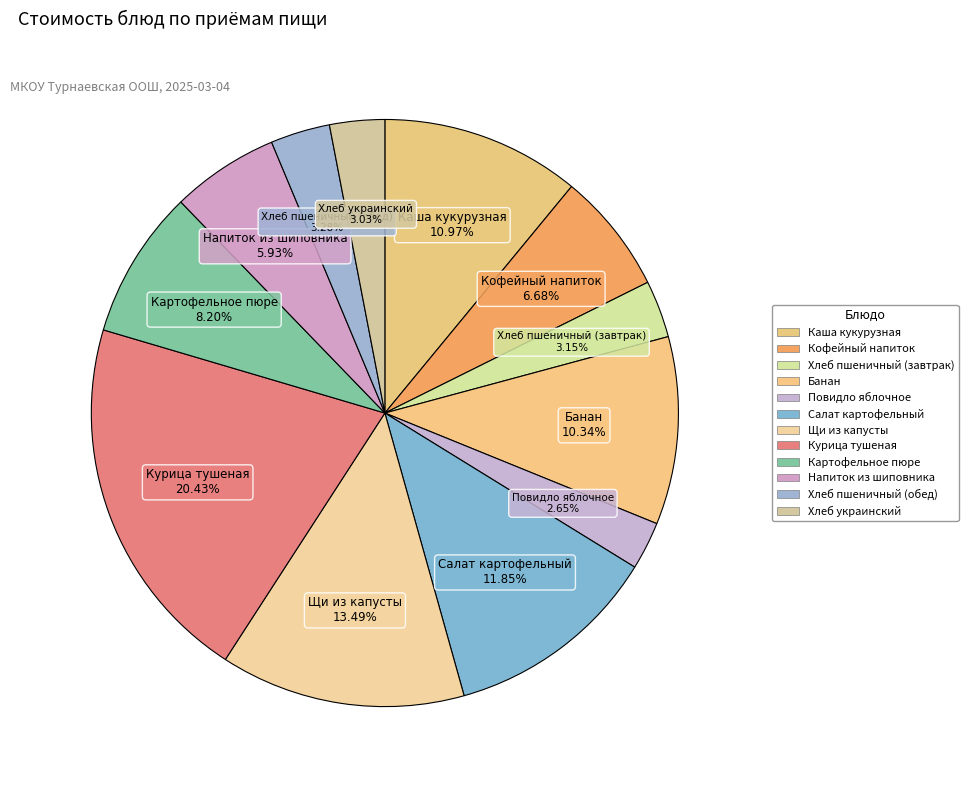

What percentage is the Банан slice, to the nearest percent?

10%